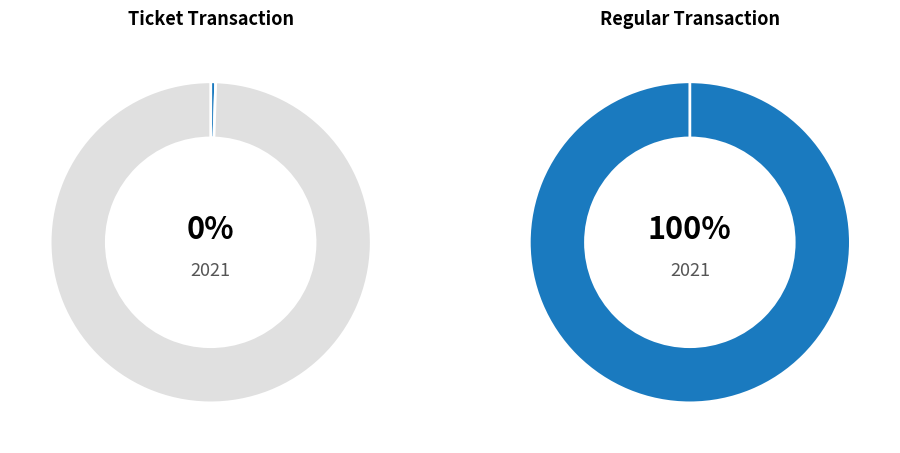

Does Regular represent more than half of the total?

Yes